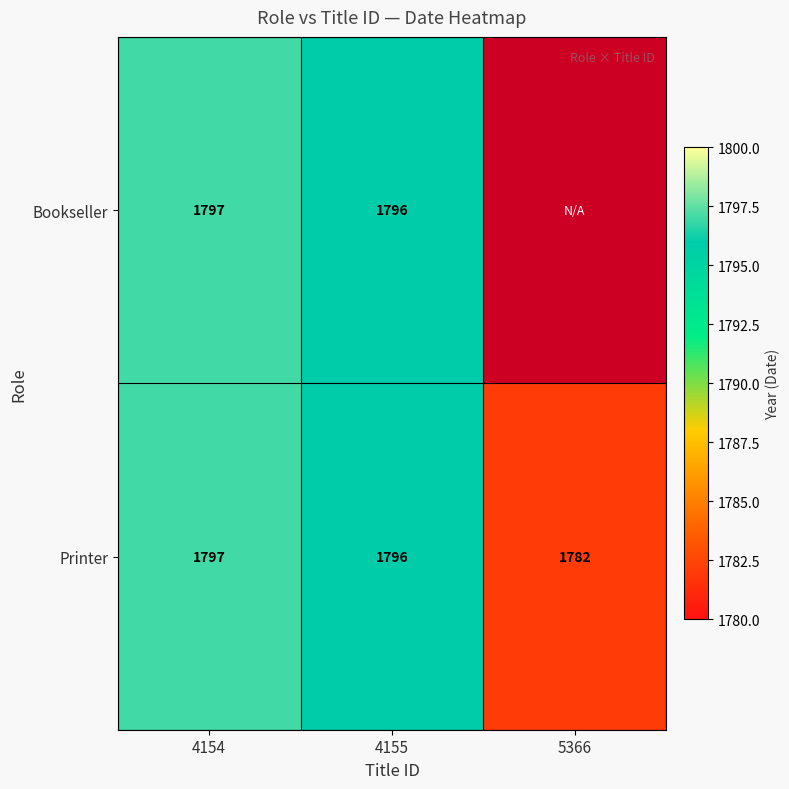

List the labels in order of Printer value, largest first.

4154, 4155, 5366